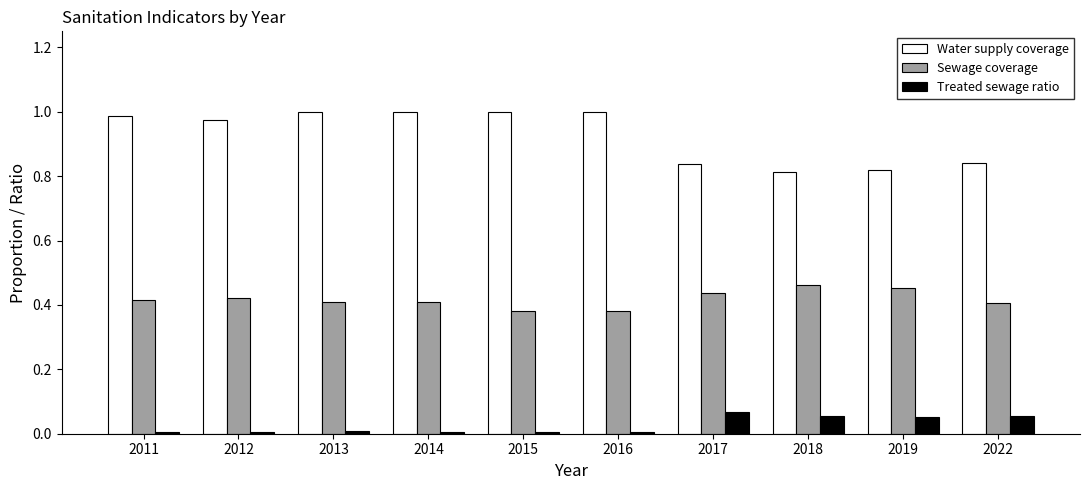

Is the value of Treated sewage ratio at 2022 greater than the value of Water supply coverage at 2022?

No